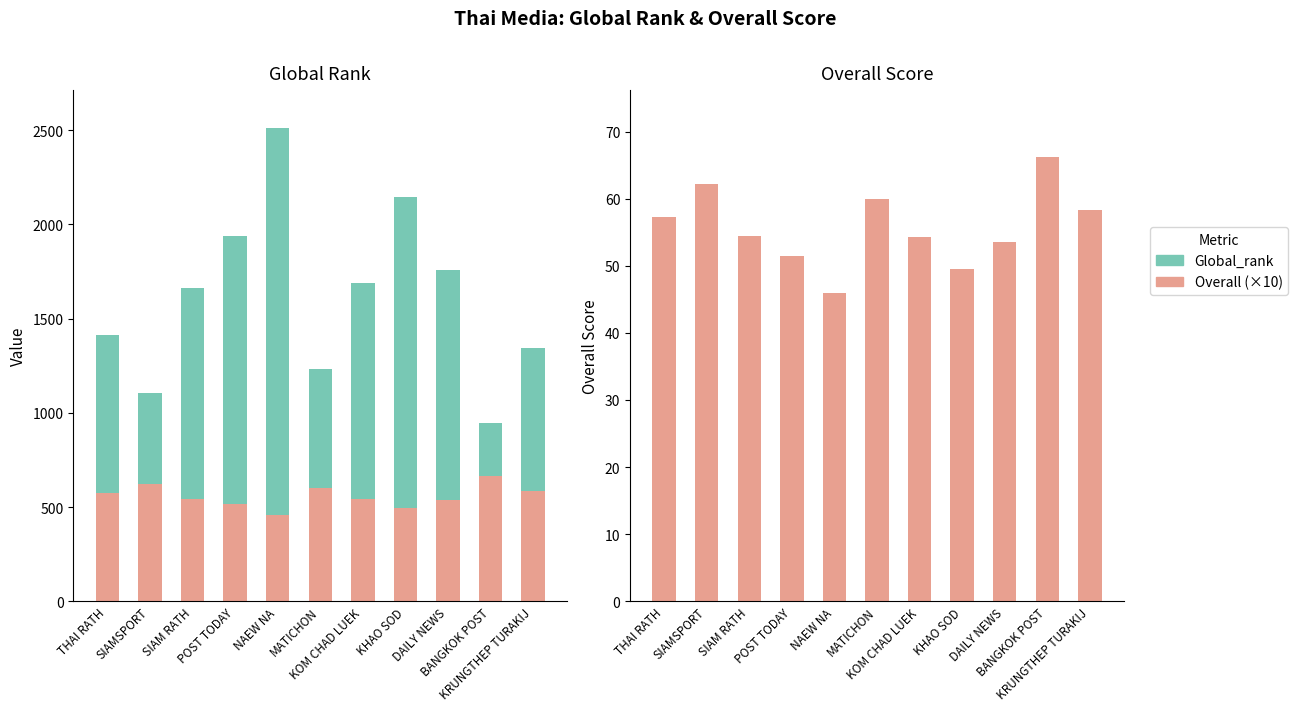

What is the value of the Global_rank bar at the 8th from the left?

1650.0